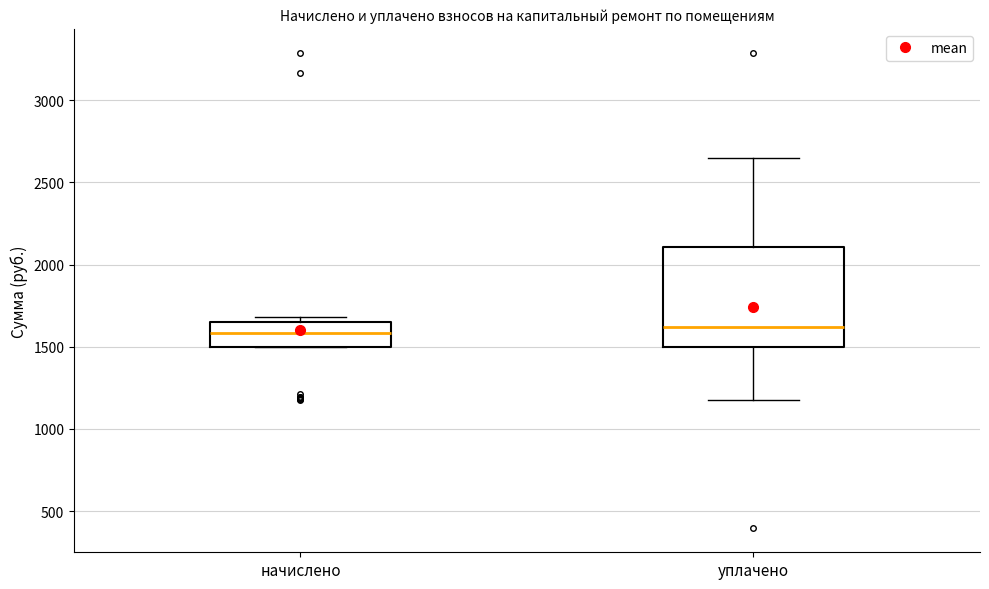

Reading left to right, transcribe this box plot: for each box, give where its median line is, the range the box spans, and where its two whiskers end, as read against the y-axis. The values are not printed on the chart, so give them approximately, as read against the axis.

начислено: median 1600, box 1500 to 1650, whiskers 1500 to 1700
уплачено: median 1600, box 1500 to 2100, whiskers 1200 to 2650